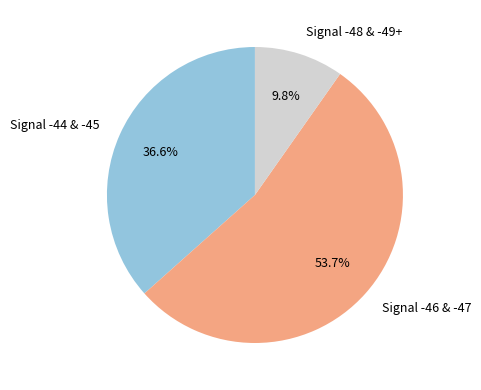

What percentage is NOT represented by Signal -48 & -49+?

90.2%